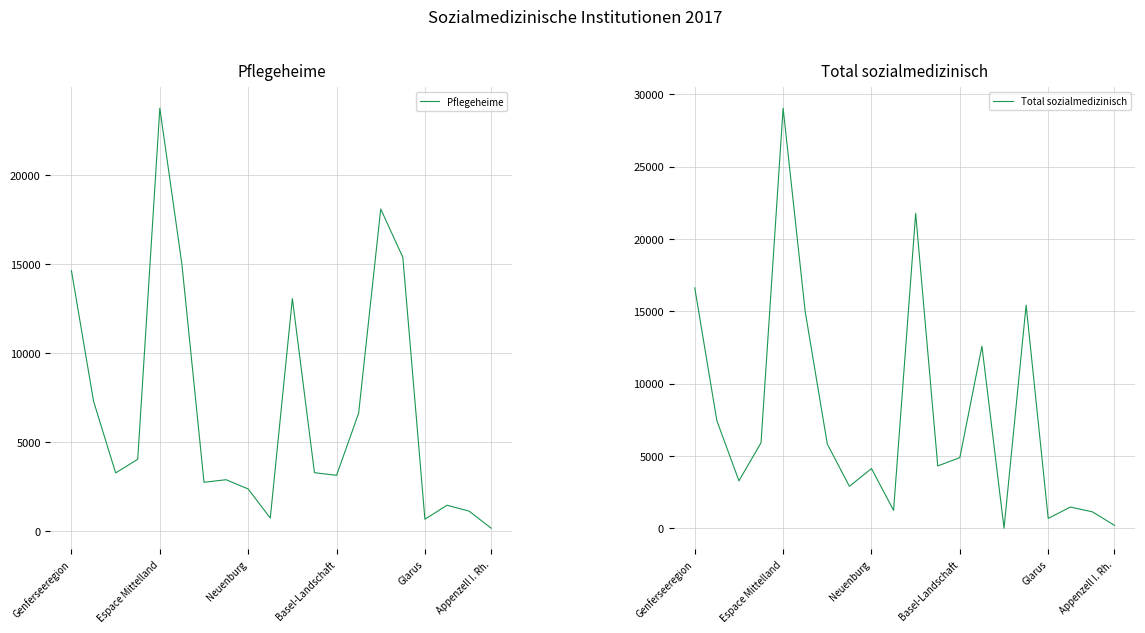

What is the maximum value for Total sozialmedizinisch?

29042